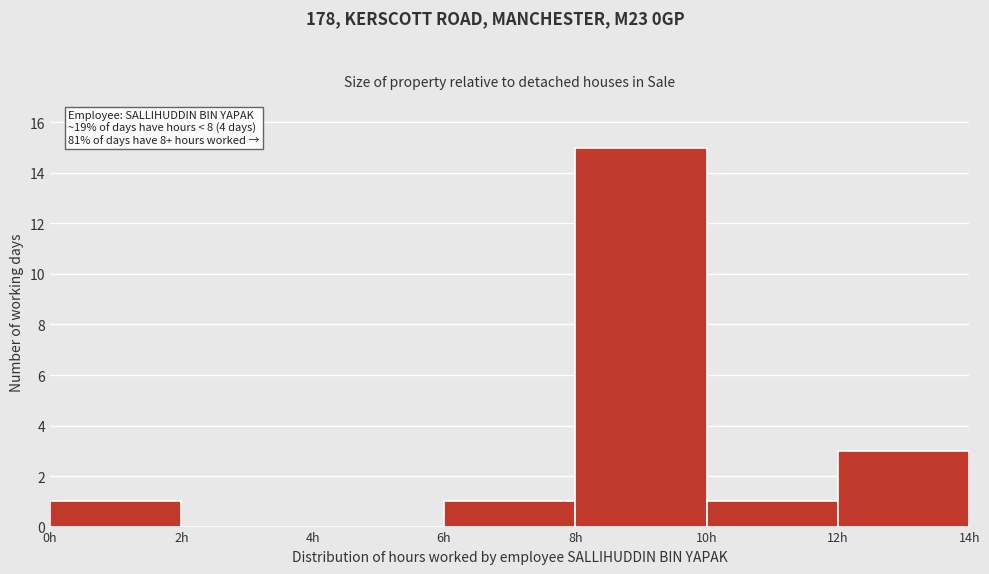

Which range on the x-axis has the tallest bar?

8 to 10